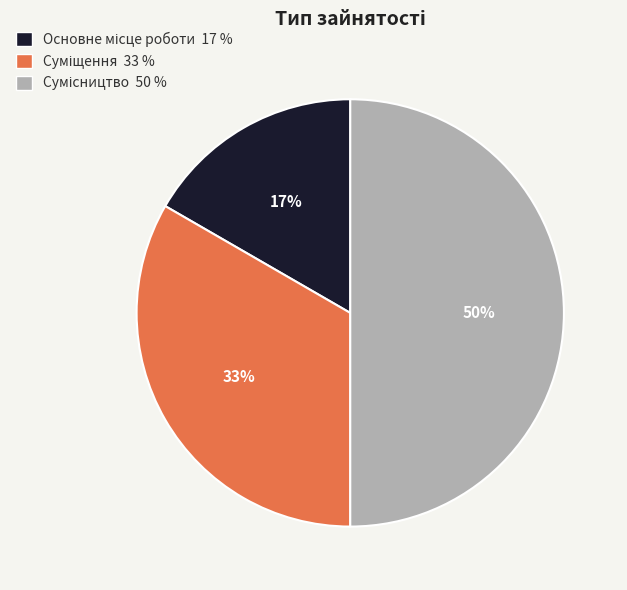

How many segments does this pie chart have?

3